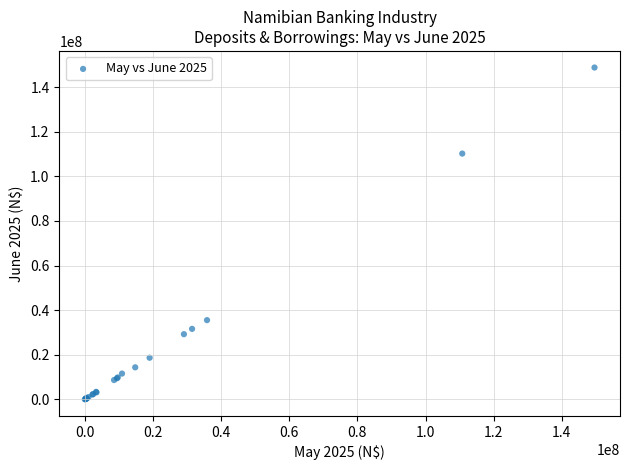

What Y value in the scatter plot is closest to 74422192?

110233237